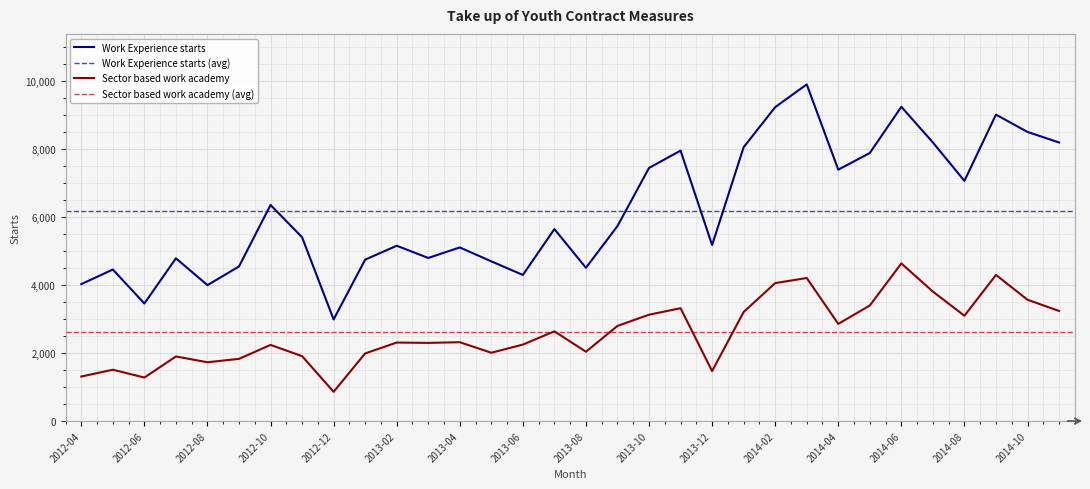

Where is Work Experience starts nearest to the value 6450?

2012-10